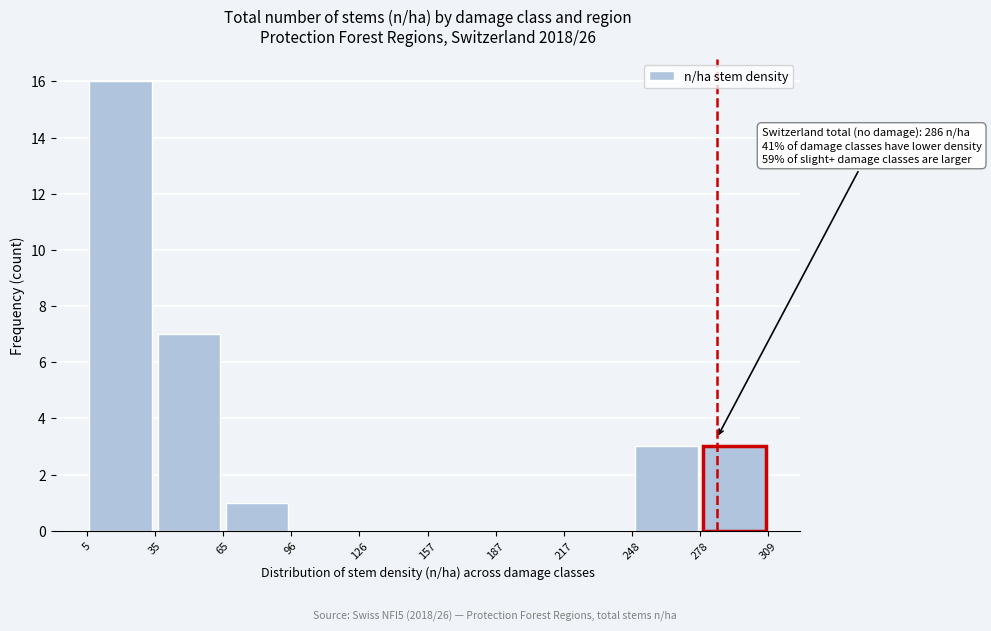

Over which range of the x-axis is the bar tallest?

5 to 35